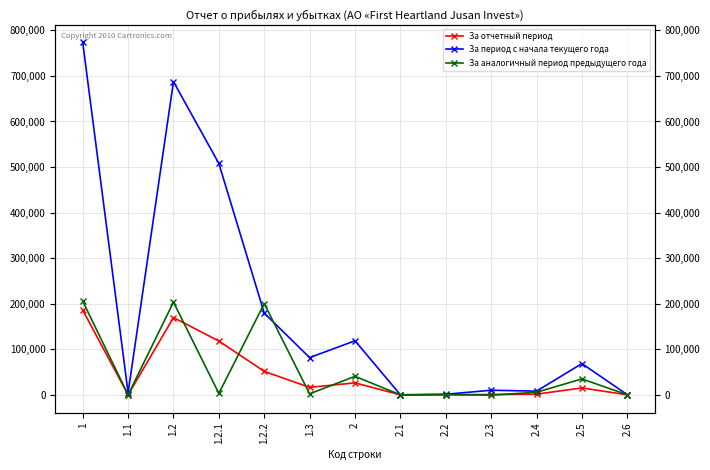

What value does the За период с начала текущего года series have at 1.2, to the nearest 10?

687320